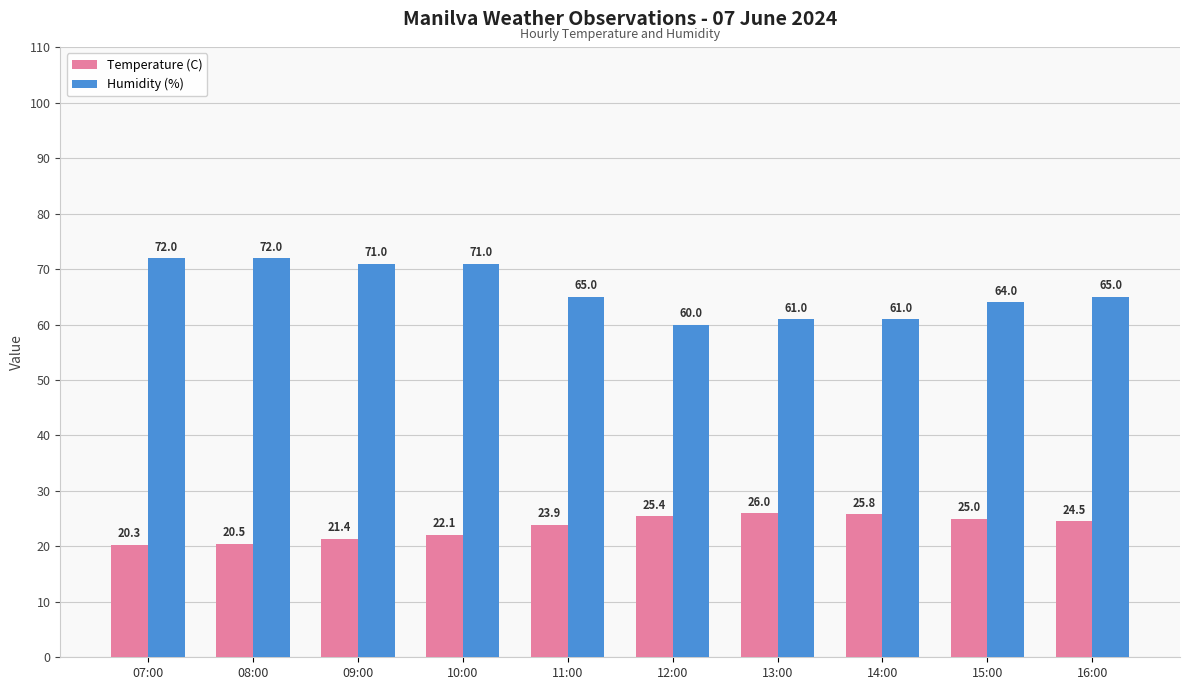

How many values in the Temperature (C) series exceed 24?

5